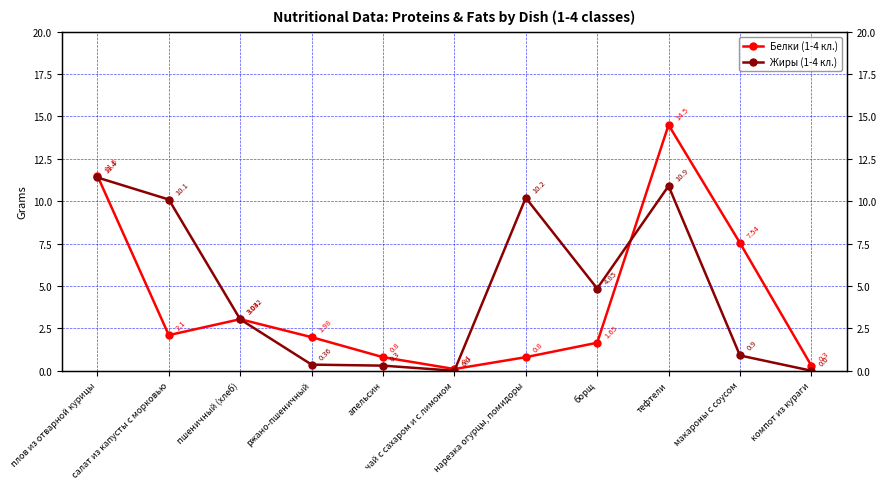

Which series has the largest total across all categories?

Жиры (1-4 кл.)